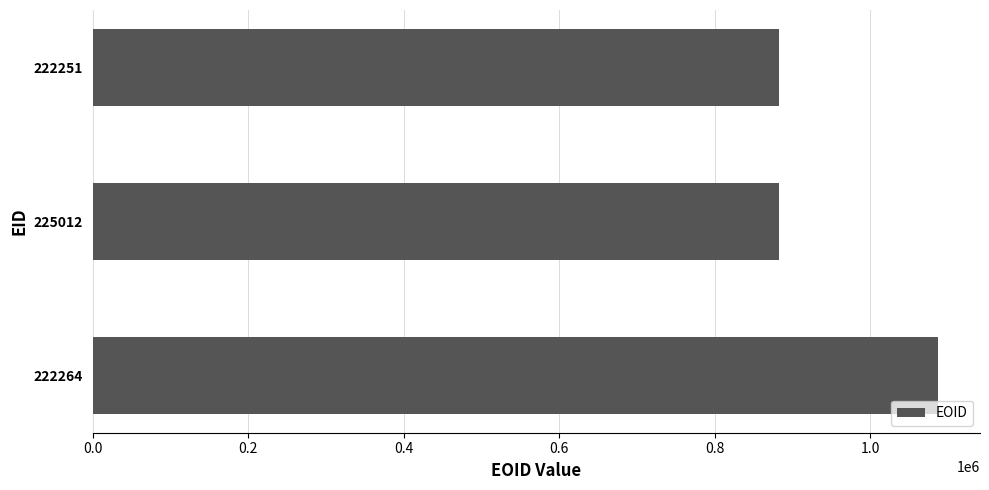

What is the difference between the second highest and minimum values?

1